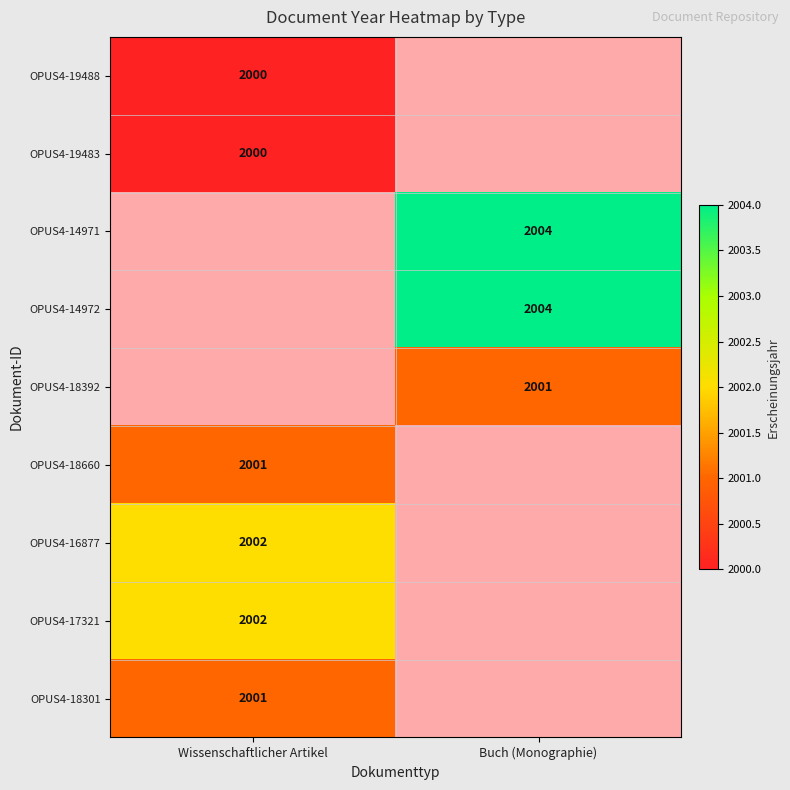

Which has a higher value, Wissenschaftlicher Artikel or Buch (Monographie)?

Buch (Monographie)